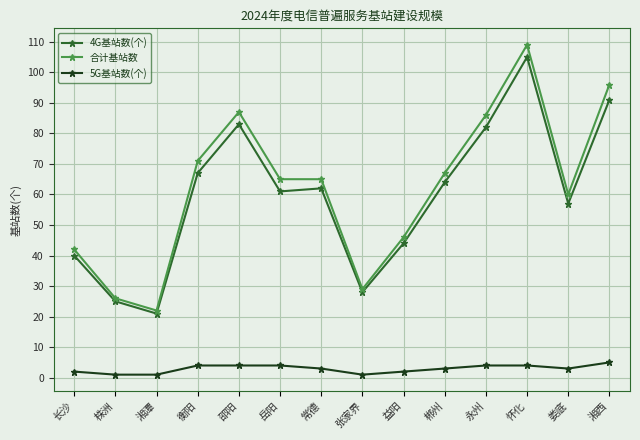

What is the label of the 5th point from the right?

郴州